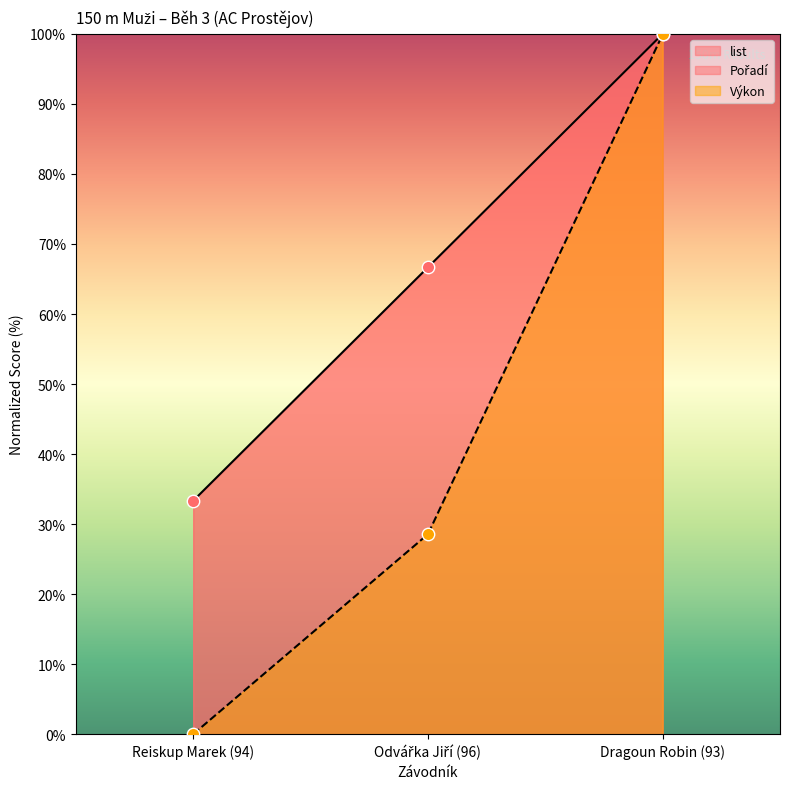

Which series reaches the maximum Y coordinate?

Pořadí